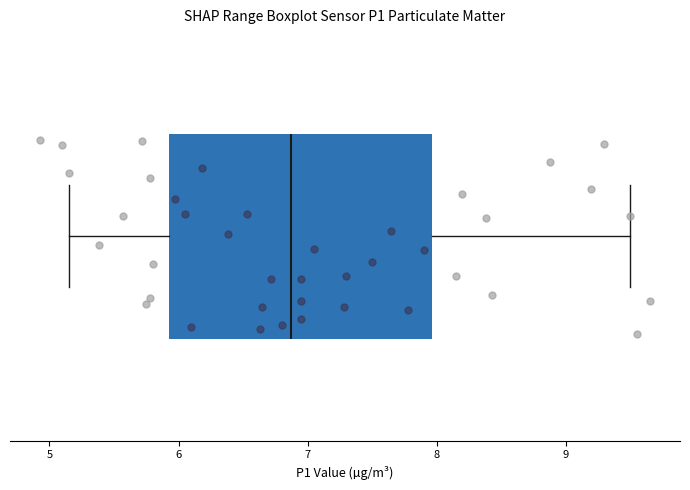

Transcribe this box plot: give where the median line is, the range the box spans, and where the two whiskers end, as read against the x-axis. The values are not printed on the chart, so give them approximately, as read against the axis.

median 6.9, box 5.9 to 8.0, whiskers 5.2 to 9.5